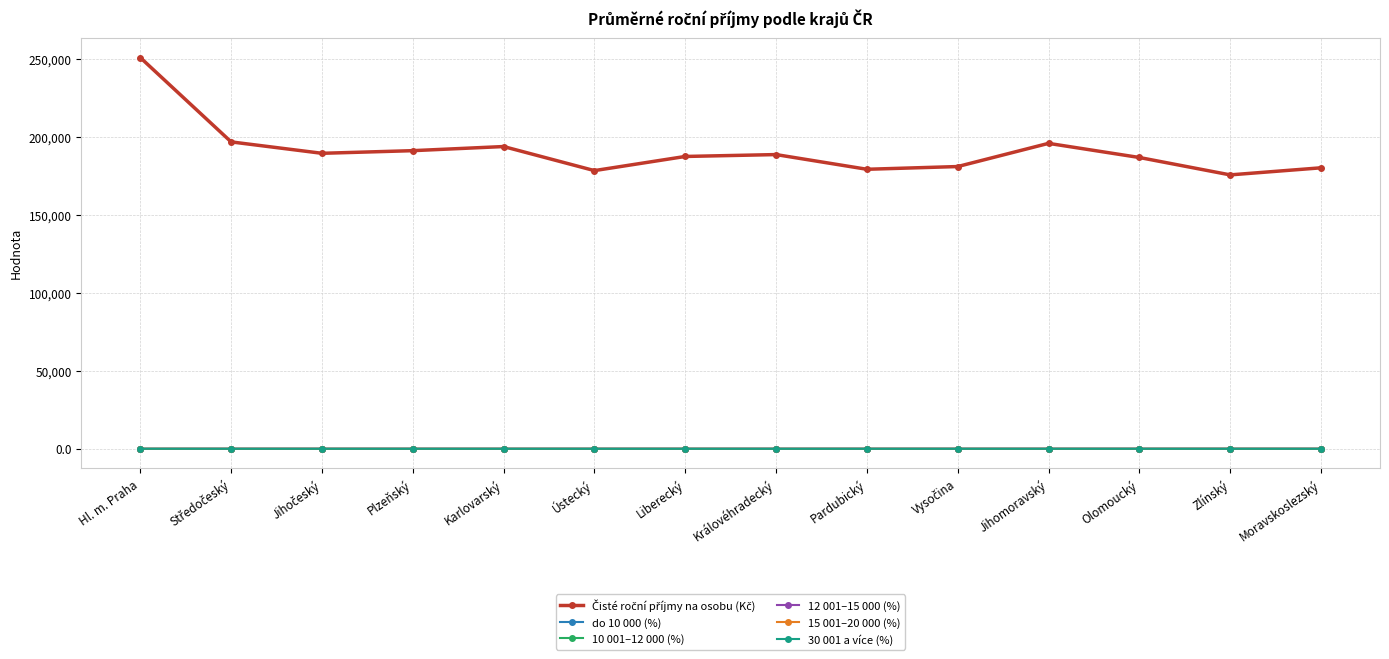

At which label does 15 001–20 000 (%) first exceed 23?

Hl. m. Praha